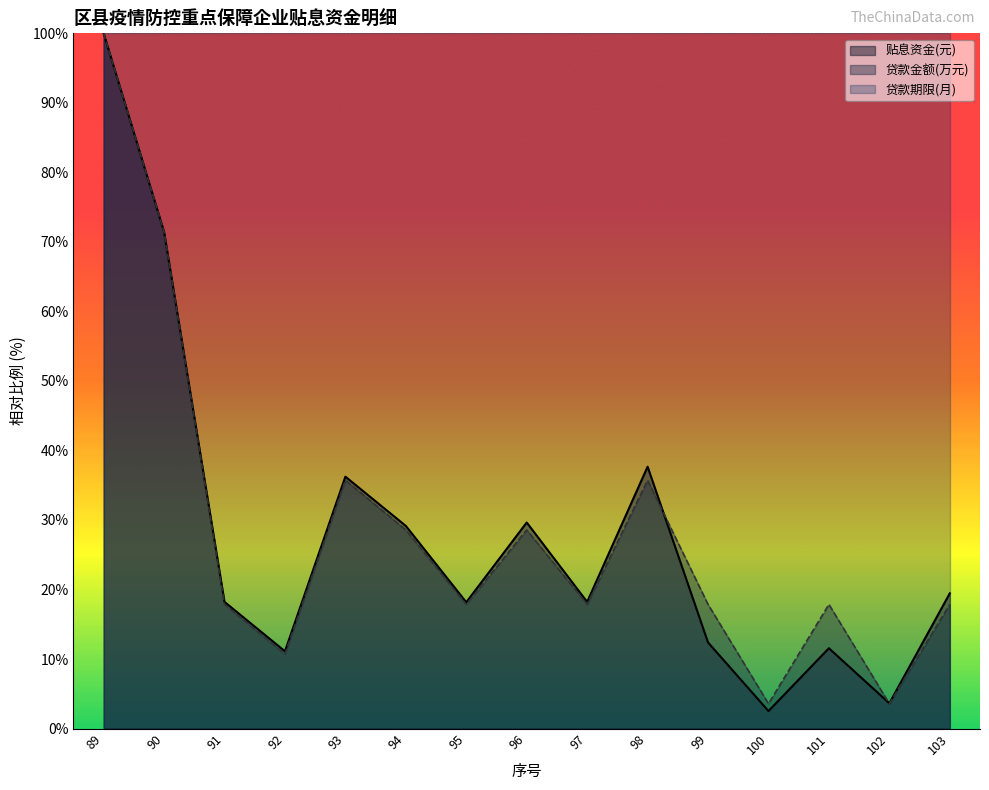

True or false: 贴息资金(元) and 贷款金额(万元) cross at least once.

True